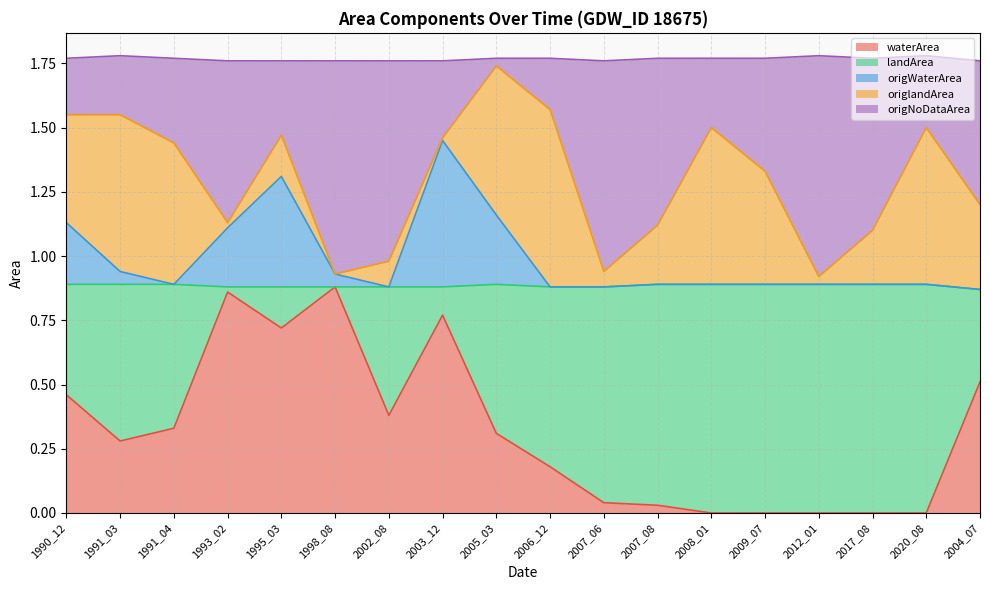

True or false: waterArea has a value of 1.3 at 1998_08.

False